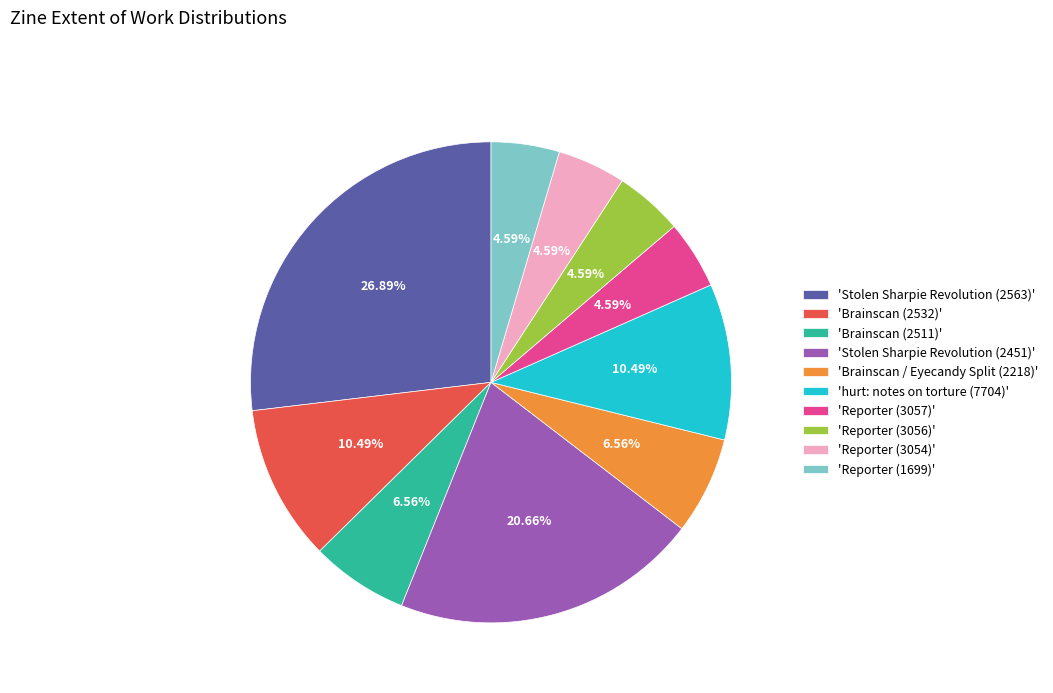

Does any single category account for the majority?

No